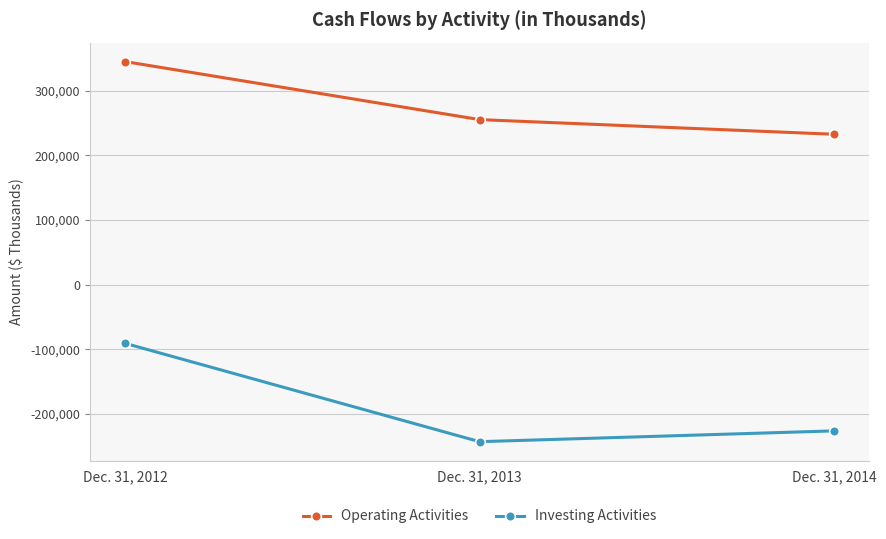

Which series has the widest spread of values?

Investing Activities